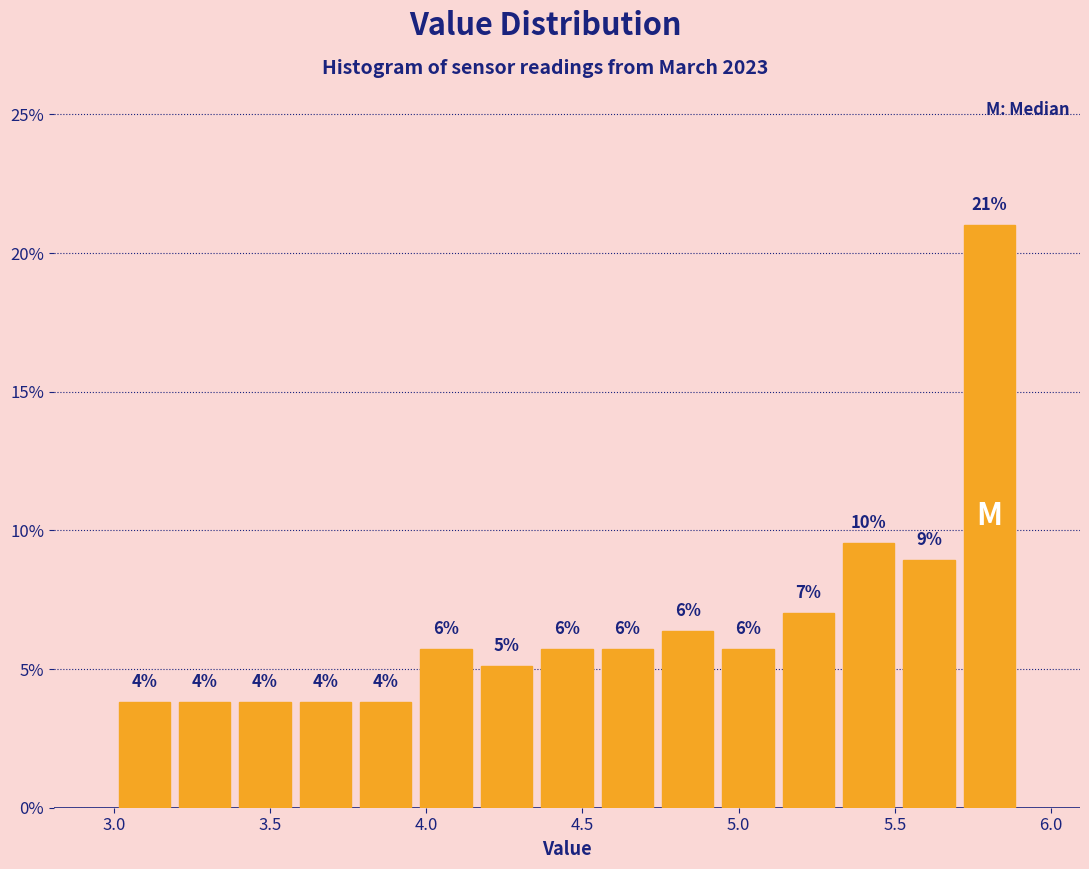

Around what value on the x-axis is the tallest bar? Give the approximate position of its centre, as read against the axis.

5.80